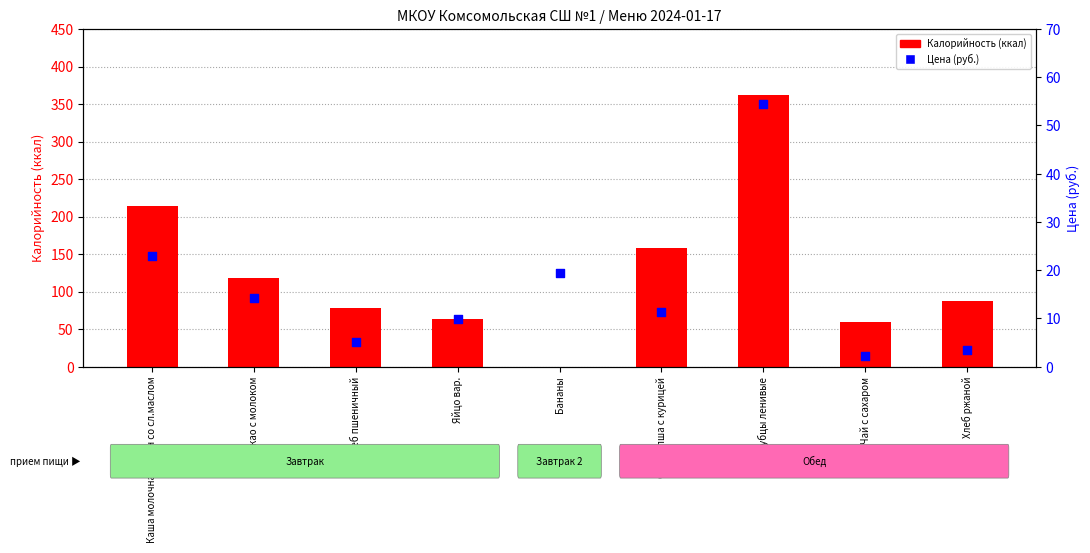

Which series contains the highest Y value?

Калорийность (ккал)